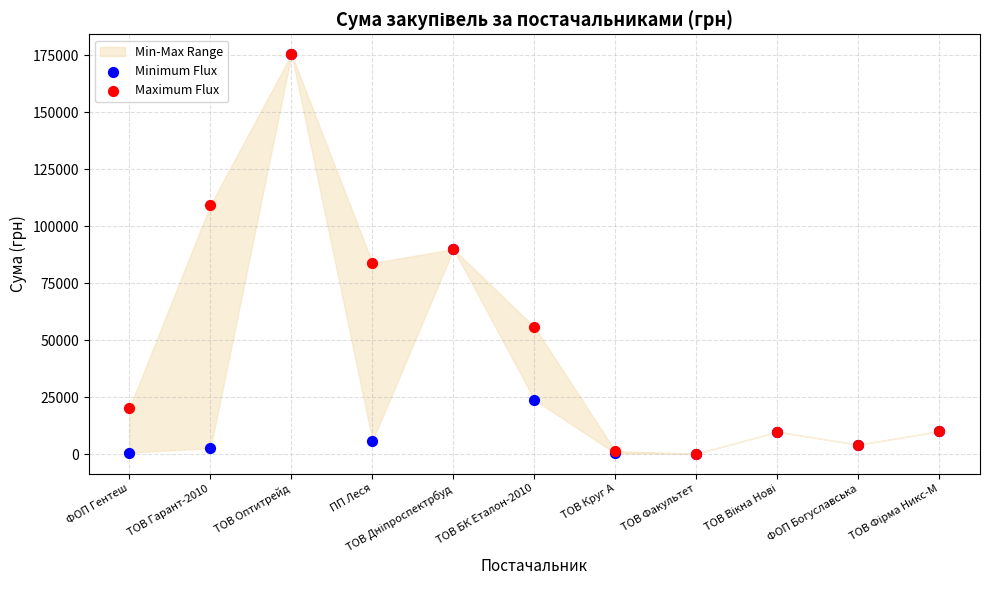

Which series contains the highest Y value?

Minimum Flux